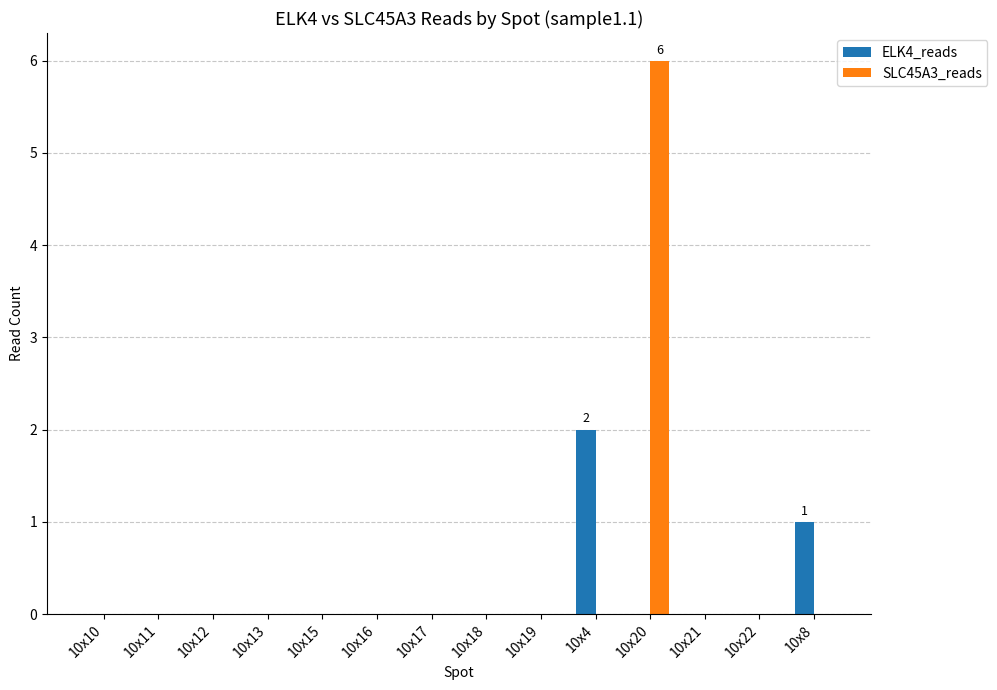

At which label does SLC45A3_reads reach its peak?

10x20